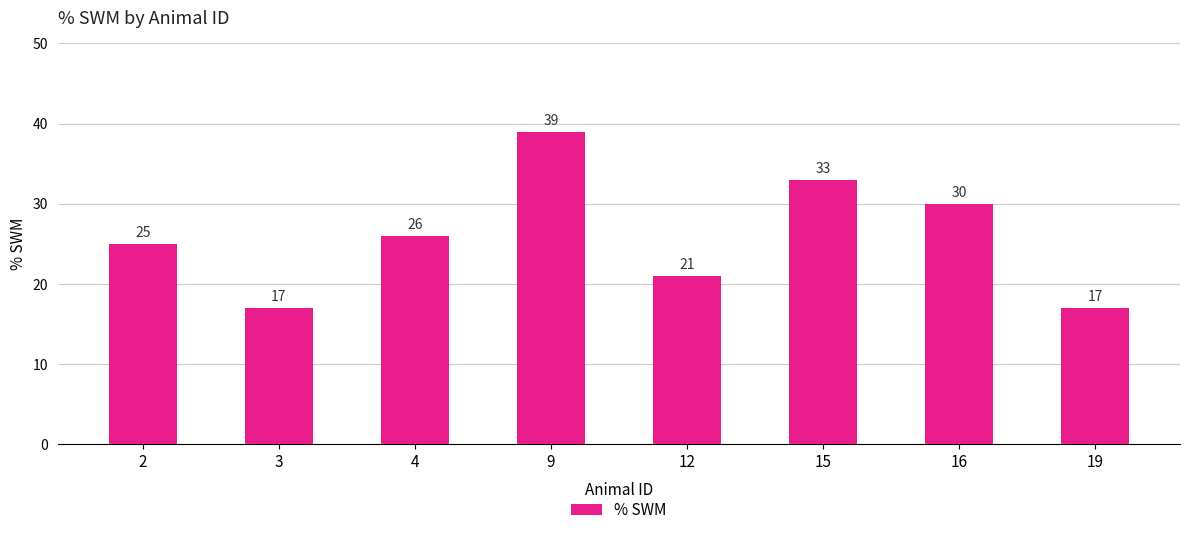

What is the change in value from 3 to 15?

+16